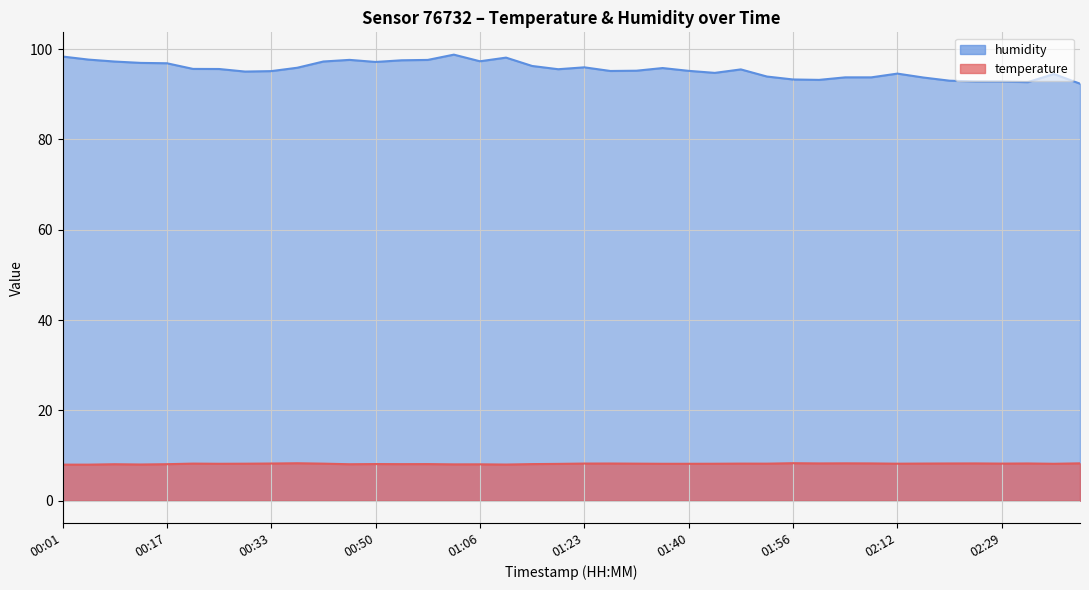

Which category has the highest value across all series?

01:02